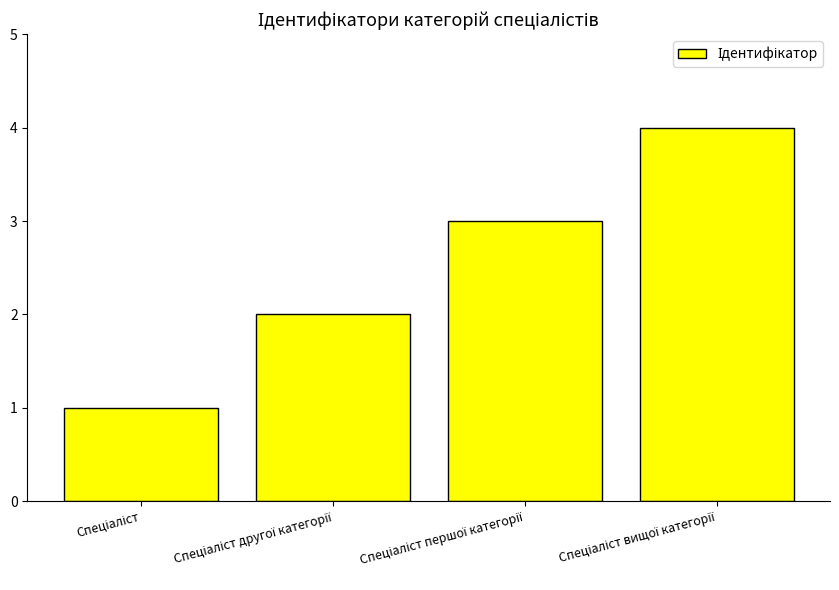

Reading left to right, transcribe all the data shown in this chart.

1	2	3	4